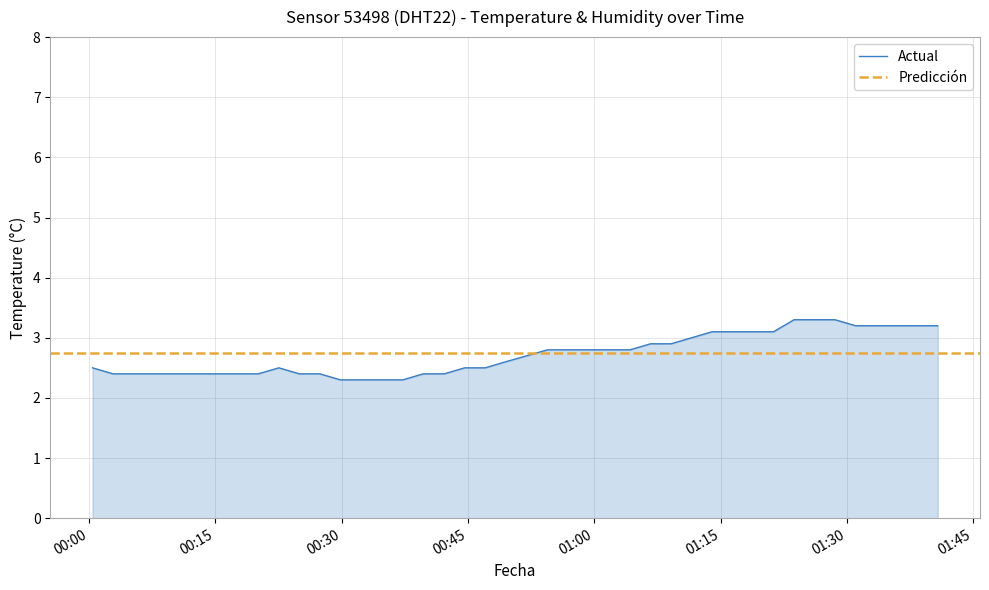

Reading left to right, extract all data points from this chart.

2023-11-19T00:00:25=2.5	2023-11-19T00:02:51=2.4	2023-11-19T00:05:17=2.4	2023-11-19T00:07:42=2.4	2023-11-19T00:12:39=2.4	2023-11-19T00:15:06=2.4	2023-11-19T00:17:39=2.4	2023-11-19T00:20:06=2.4	2023-11-19T00:22:33=2.5	2023-11-19T00:24:59=2.4	2023-11-19T00:27:25=2.4	2023-11-19T00:29:51=2.3	2023-11-19T00:32:16=2.3	2023-11-19T00:34:45=2.3	2023-11-19T00:37:16=2.3	2023-11-19T00:39:42=2.4	2023-11-19T00:42:11=2.4	2023-11-19T00:44:37=2.5	2023-11-19T00:47:03=2.5	2023-11-19T00:49:28=2.6	2023-11-19T00:54:28=2.8	2023-11-19T00:56:54=2.8	2023-11-19T00:59:20=2.8	2023-11-19T01:01:46=2.8	2023-11-19T01:04:16=2.8	2023-11-19T01:06:42=2.9	2023-11-19T01:09:08=2.9	2023-11-19T01:11:34=3.0	2023-11-19T01:14:00=3.1	2023-11-19T01:16:26=3.1	2023-11-19T01:18:52=3.1	2023-11-19T01:21:18=3.1	2023-11-19T01:23:44=3.3	2023-11-19T01:26:10=3.3	2023-11-19T01:28:36=3.3	2023-11-19T01:31:02=3.2	2023-11-19T01:33:28=3.2	2023-11-19T01:35:55=3.2	2023-11-19T01:38:22=3.2	2023-11-19T01:40:48=3.2